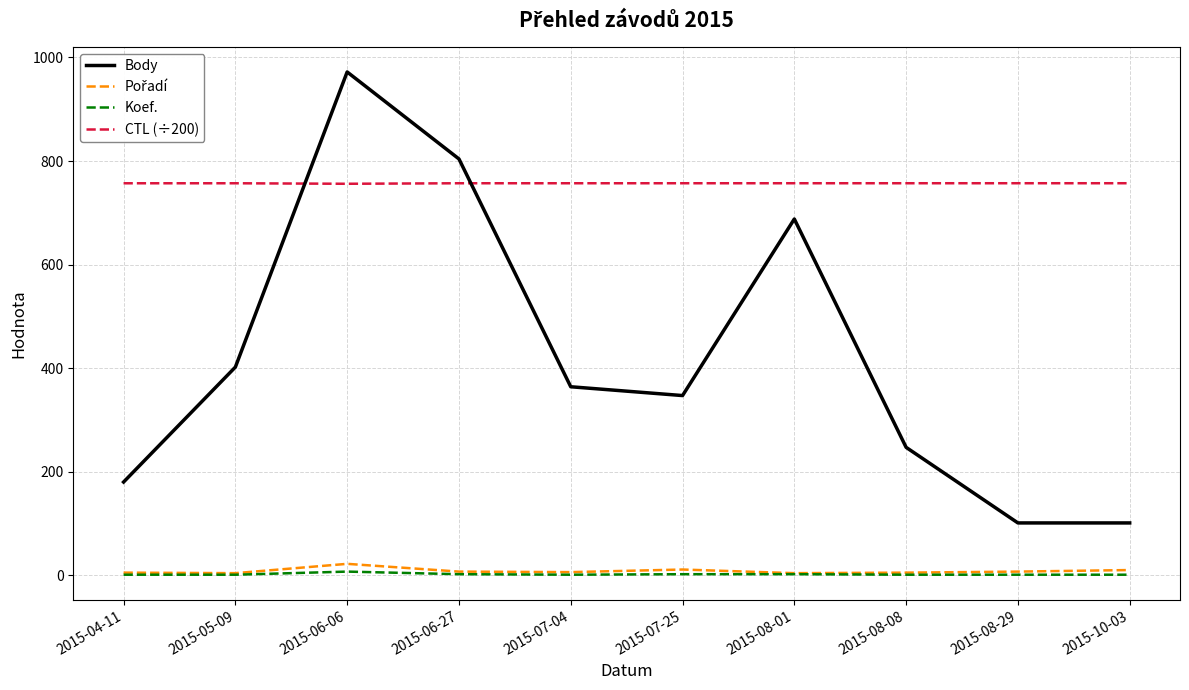

True or false: CTL (÷200) and Koef. cross at least once.

False